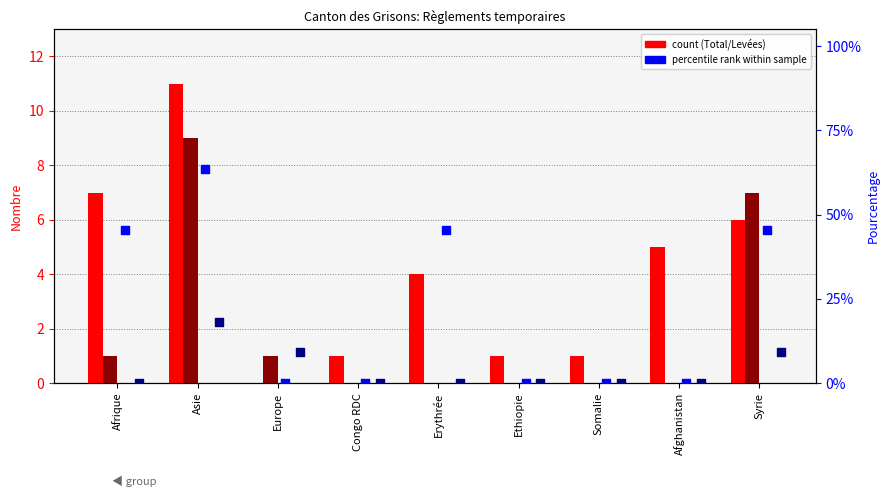

Is the value of Total Levées (col_4) at Erythrée greater than the value of Total Octrois (col_7) at Afghanistan?

No